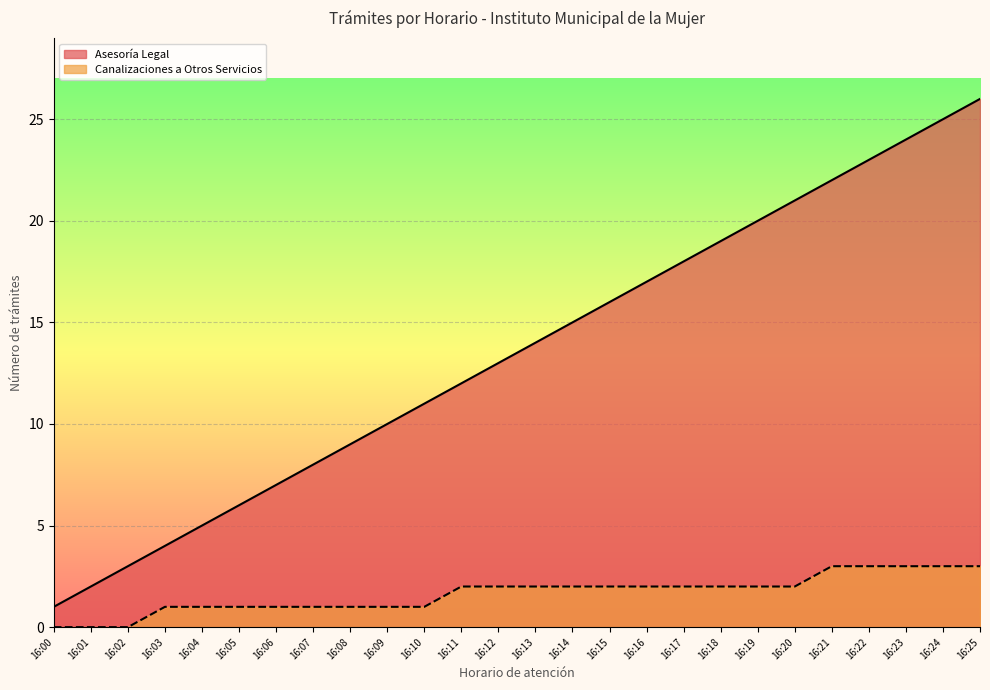

What is the maximum value shown in the chart?

26